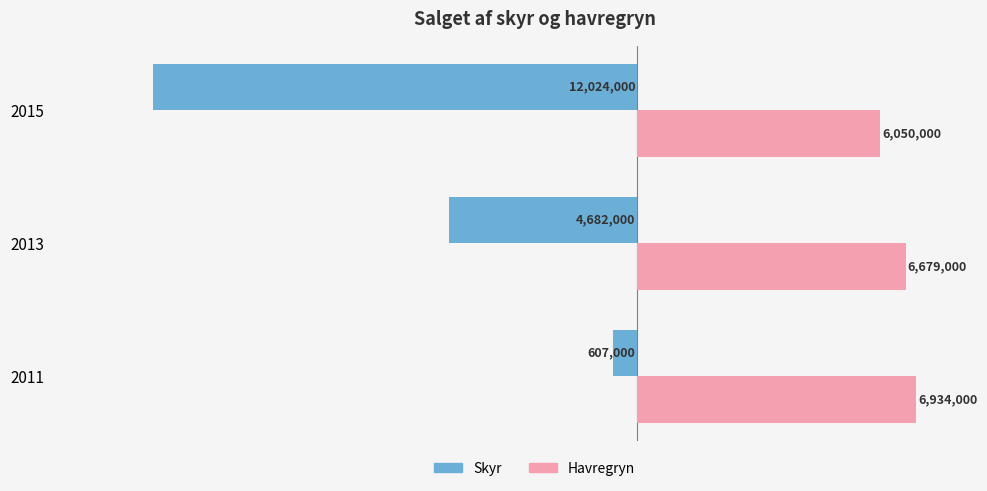

What are all the series names shown in the legend?

Skyr, Havregryn